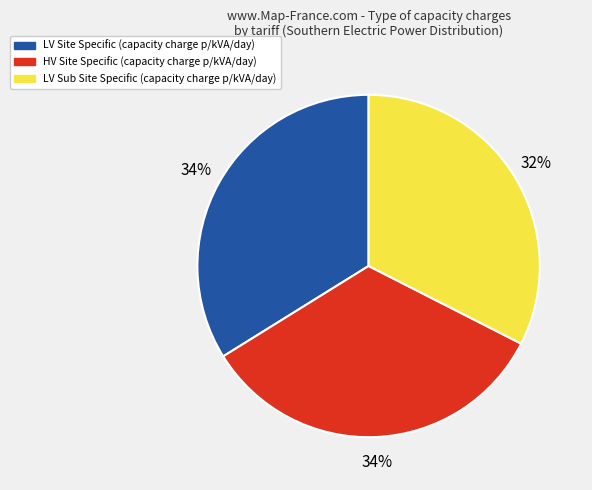

Does LV Sub Site Specific (capacity charge p/kVA/day) represent more than half of the total?

No